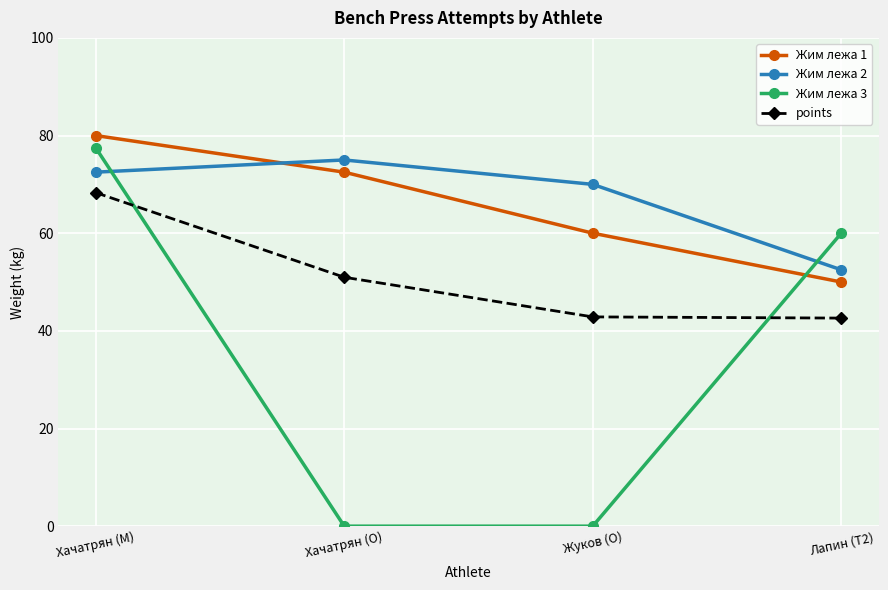

Does the chart have visible grid lines?

Yes